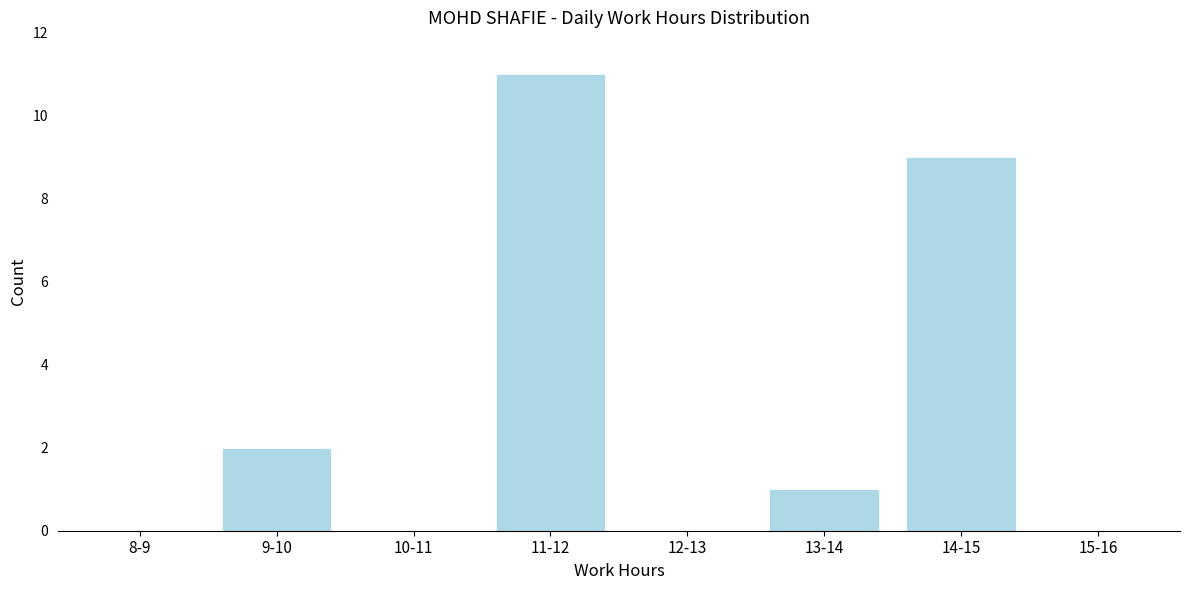

Reading left to right, transcribe all the data shown in this chart.

8-9=0	9-10=2	10-11=0	11-12=11	12-13=0	13-14=1	14-15=9	15-16=0